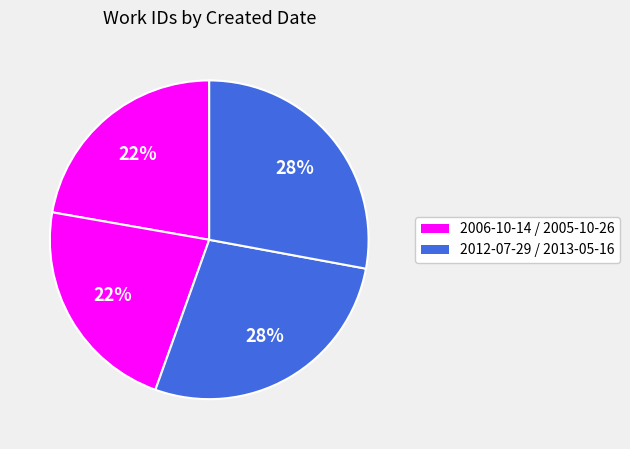

Count the number of slices in the pie.

4